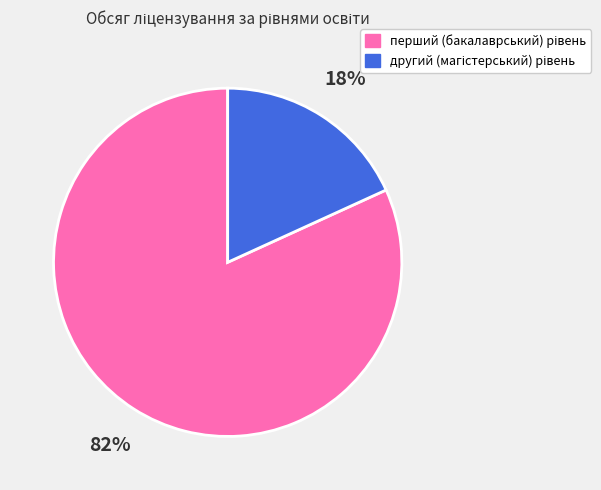

Does any single category account for the majority?

Yes